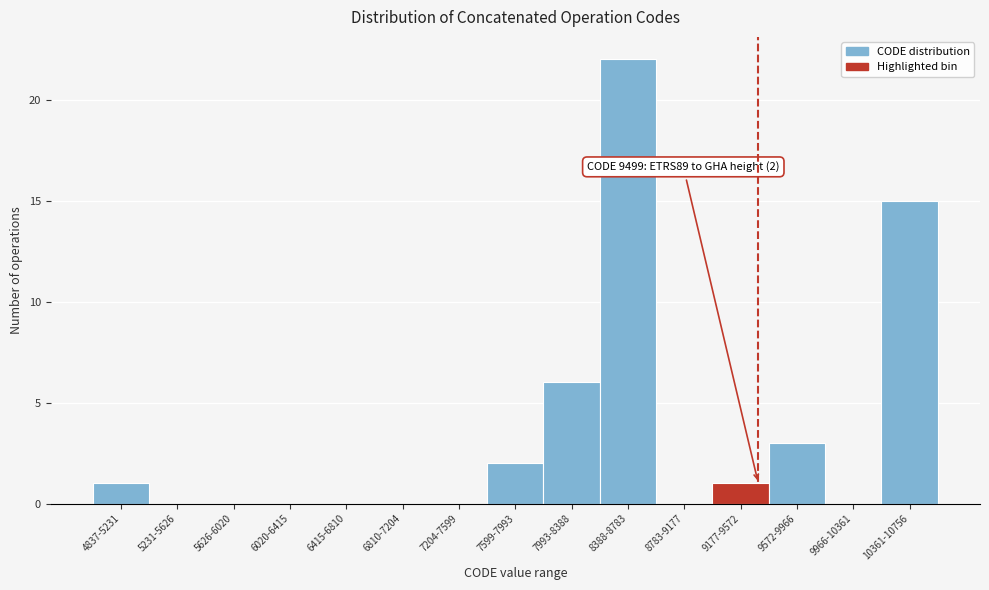

Reading left to right, list all the values displayed in this chart.

4837-5231=1	5231-5626=0	5626-6020=0	6020-6415=0	6415-6810=0	6810-7204=0	7204-7599=0	7599-7993=2	7993-8388=6	8388-8783=22	8783-9177=0	9177-9572=1	9572-9966=3	9966-10361=0	10361-10756=15